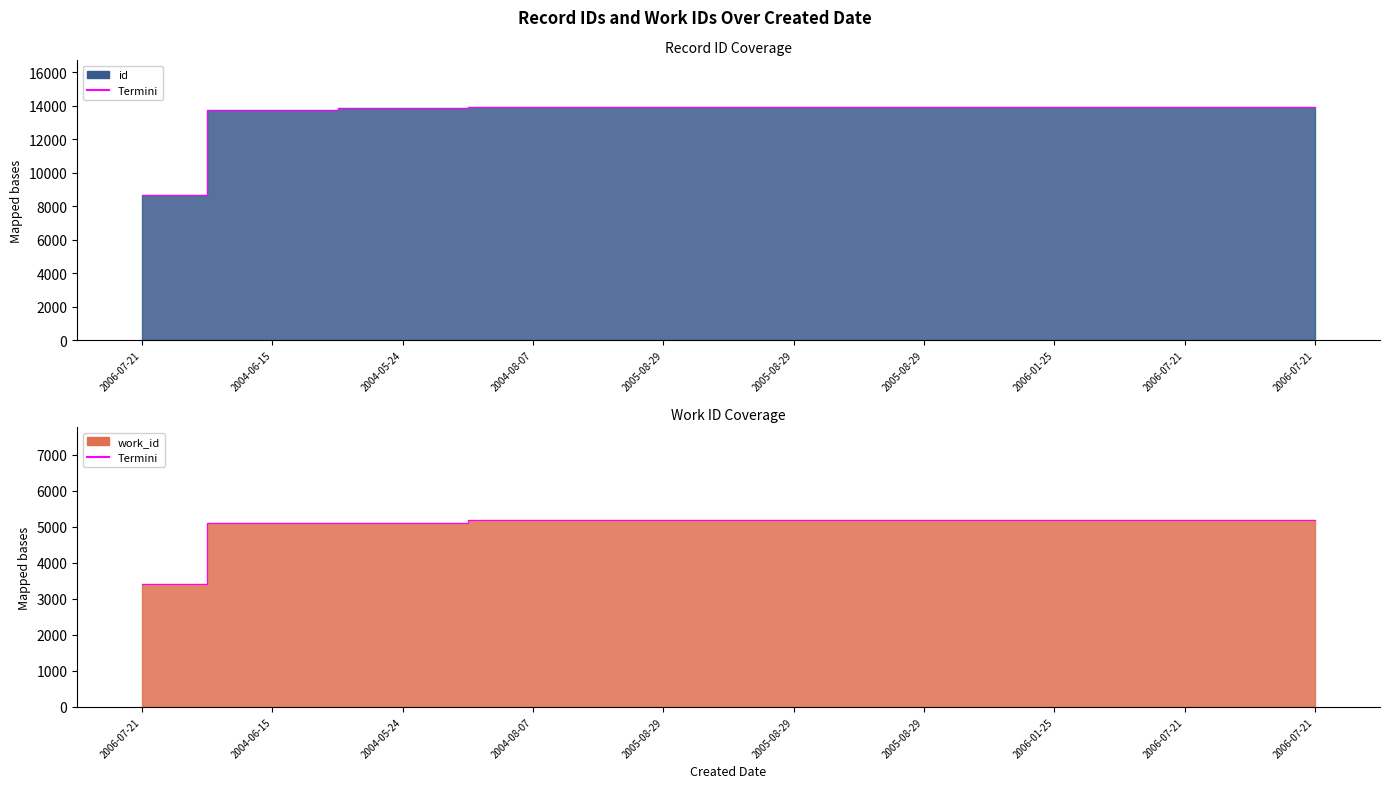

At which label is id closest to 11307?

2004-06-15